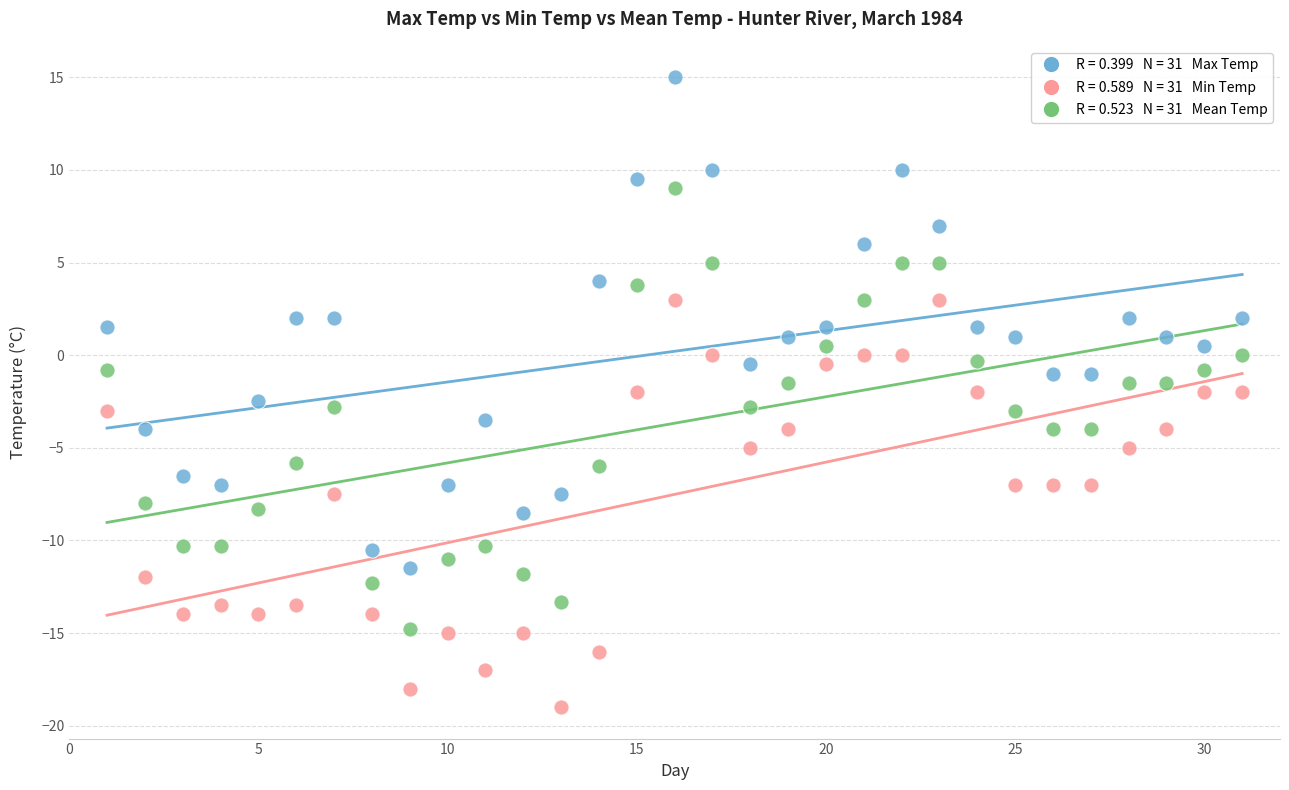

Across all data points, what is the range of X values (max minus min)?

30.0